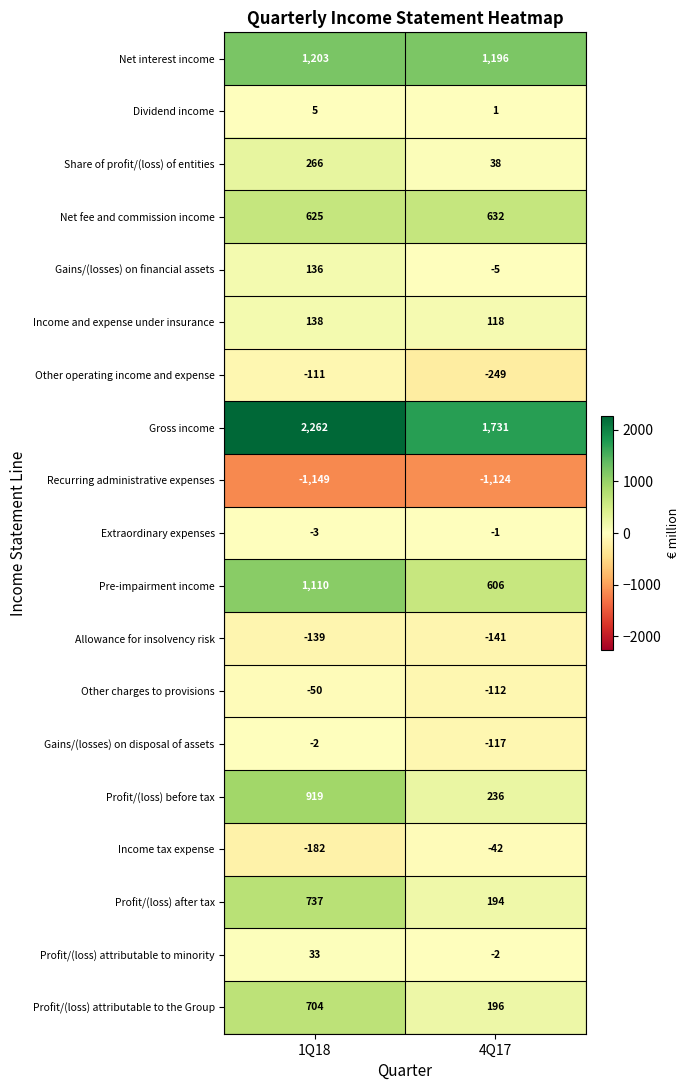

Rank the series at 4Q17 from lowest to highest value.

Recurring administrative expenses, Other operating income and expense, Allowance for insolvency risk, Gains/(losses) on disposal of assets, Other charges to provisions, Income tax expense, Gains/(losses) on financial assets, Profit/(loss) attributable to minority, Extraordinary expenses, Dividend income, Share of profit/(loss) of entities, Income and expense under insurance, Profit/(loss) after tax, Profit/(loss) attributable to the Group, Profit/(loss) before tax, Pre-impairment income, Net fee and commission income, Net interest income, Gross income